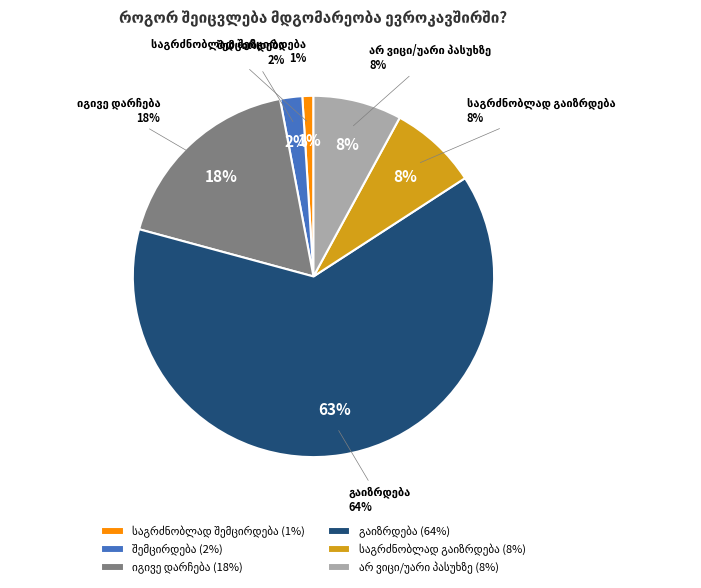

Does არ ვიცი/უარი პასუხზე account for over 50% of the chart?

No